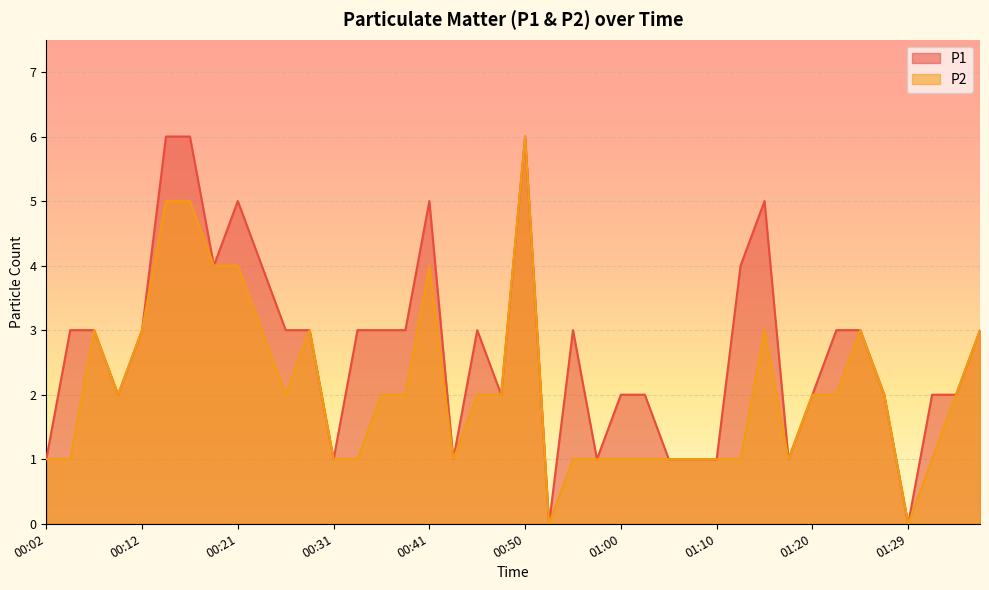

Count the P2 values in the range 1 to 3.

32